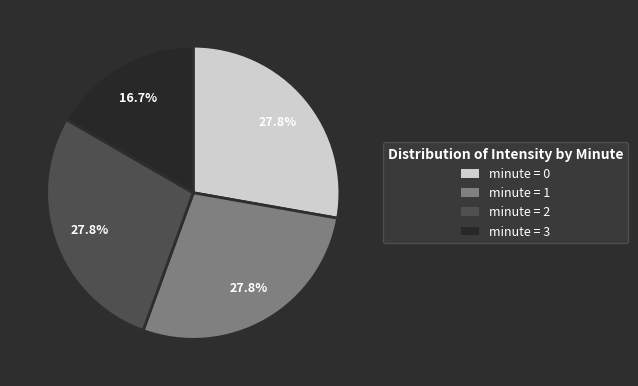

Does minute = 1 represent more than half of the total?

No